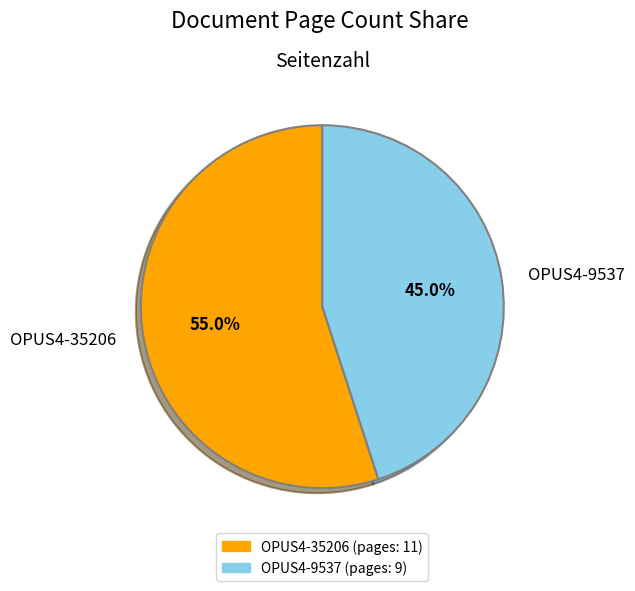

Which category has the biggest portion of the pie?

OPUS4-35206